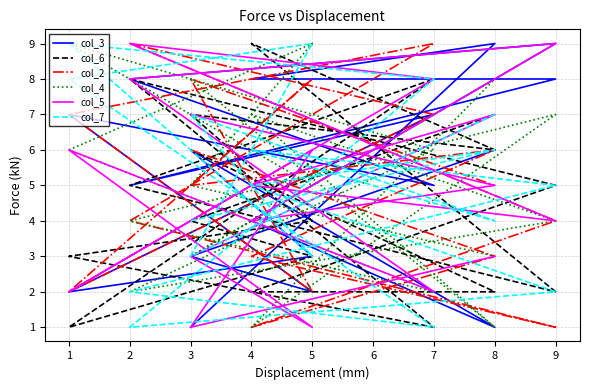

At which category does col_3 reach its first local peak?

8